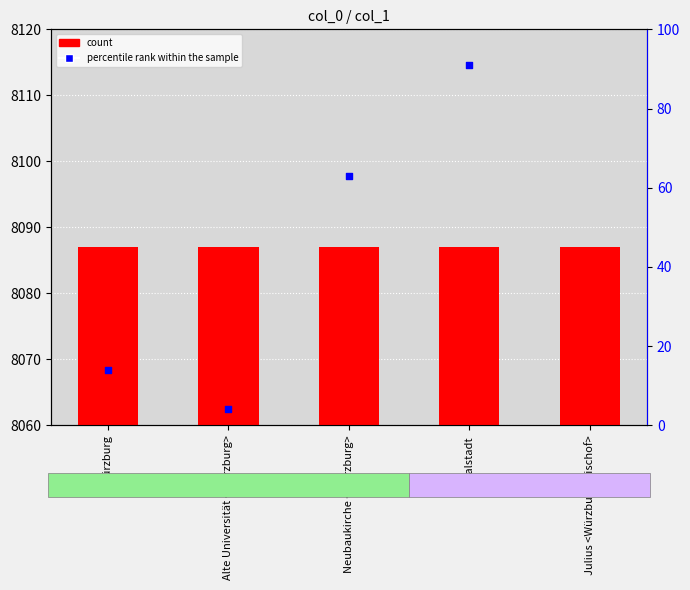

Which series reaches the minimum Y coordinate?

count